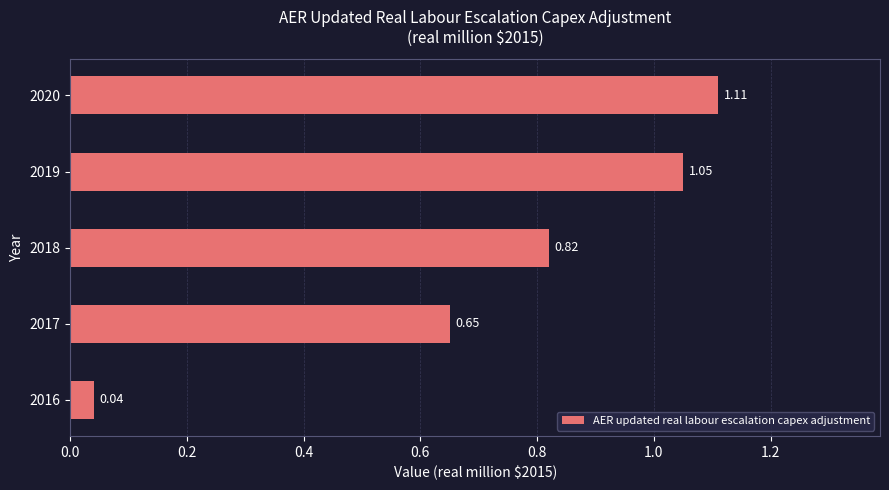

Rank the categories by value from lowest to highest.

2016, 2017, 2018, 2019, 2020